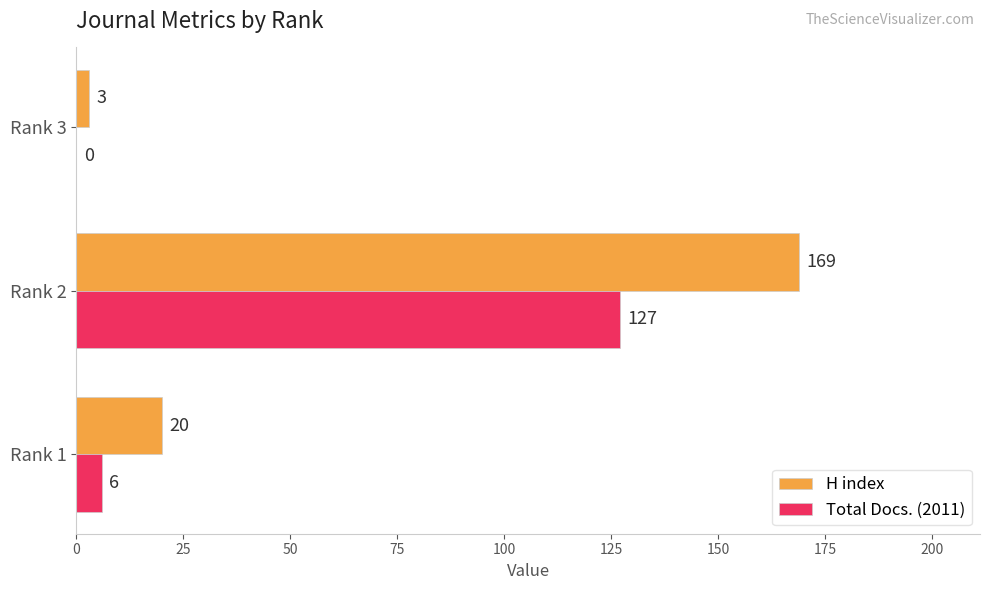

At which category is the sum across all series the highest?

Rank 2